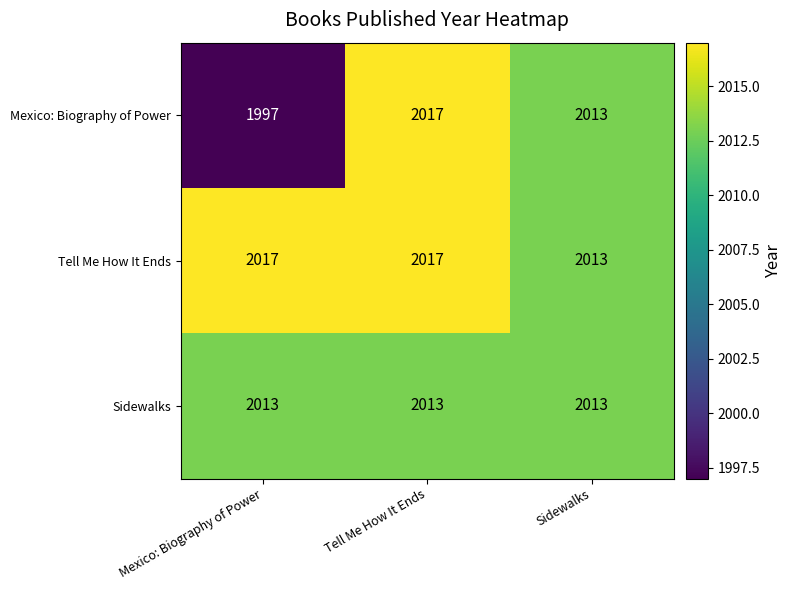

Rank the series by their average value, from highest to lowest.

Tell Me How It Ends, Sidewalks, Mexico: Biography of Power